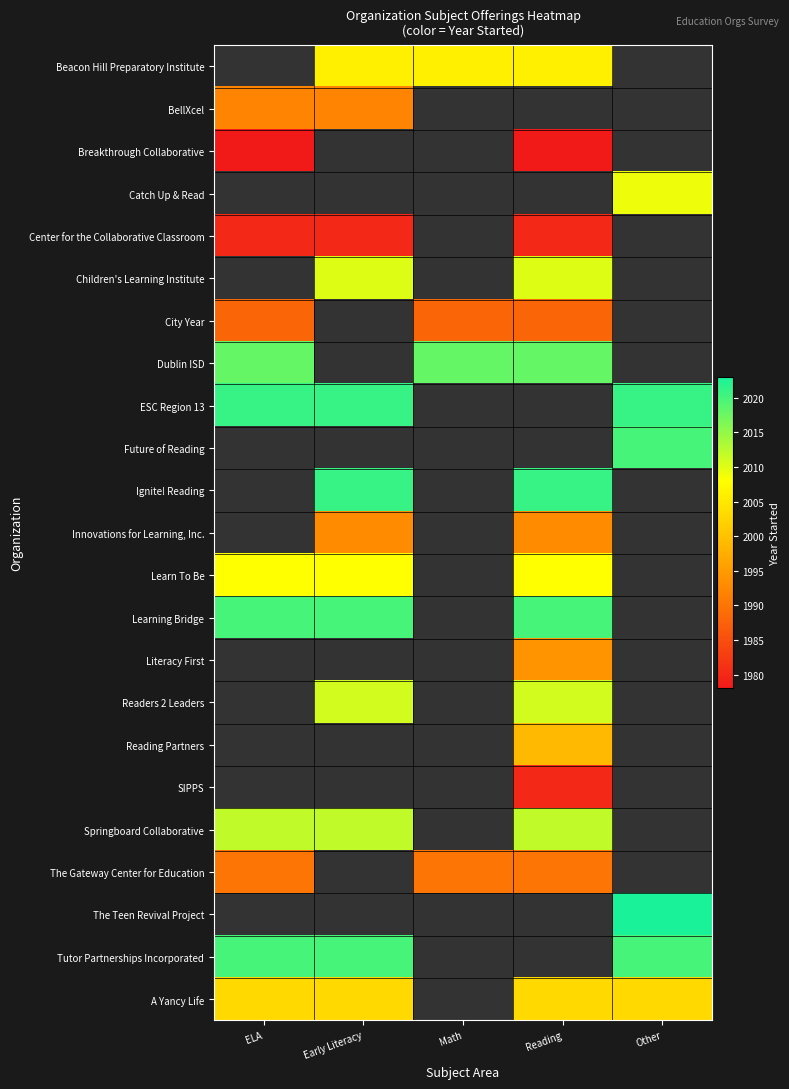

Count the Beacon Hill Preparatory Institute values in the range 2006 to 2007.

3